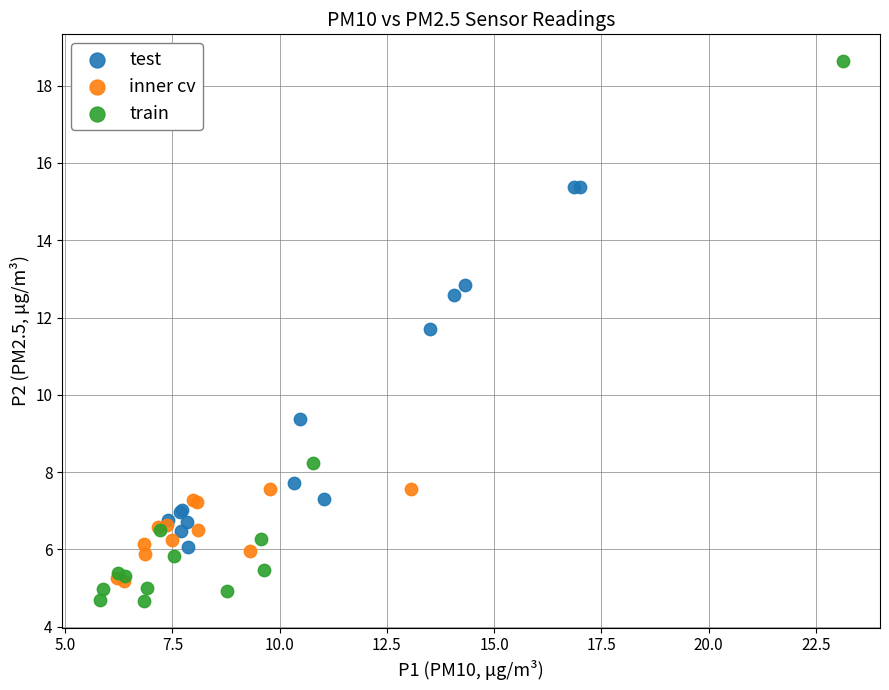

Which series reaches the maximum Y coordinate?

train